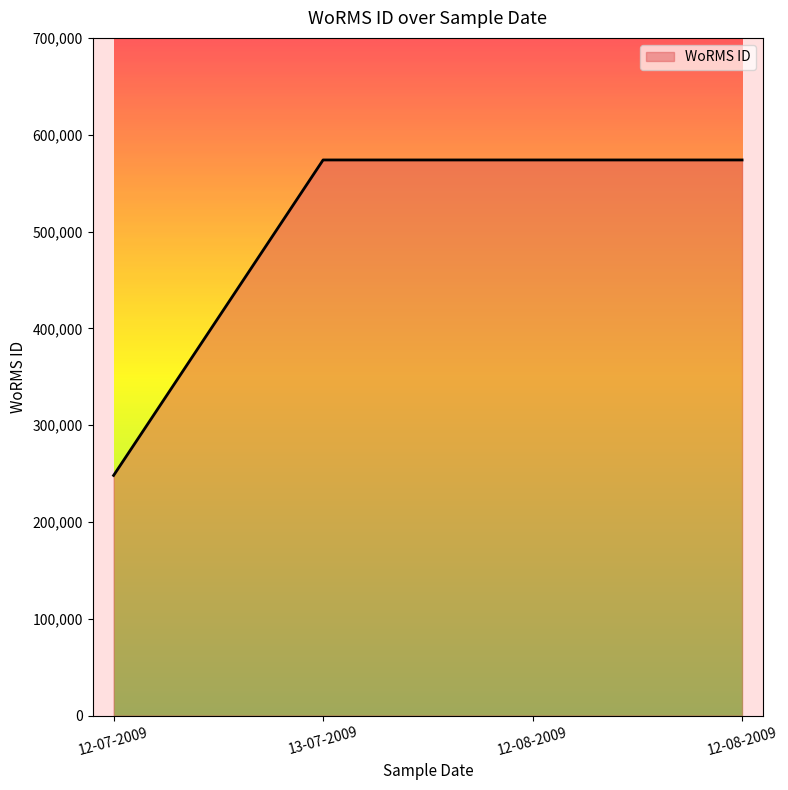

Read the value at 12-08-2009, to the nearest 100.

573900